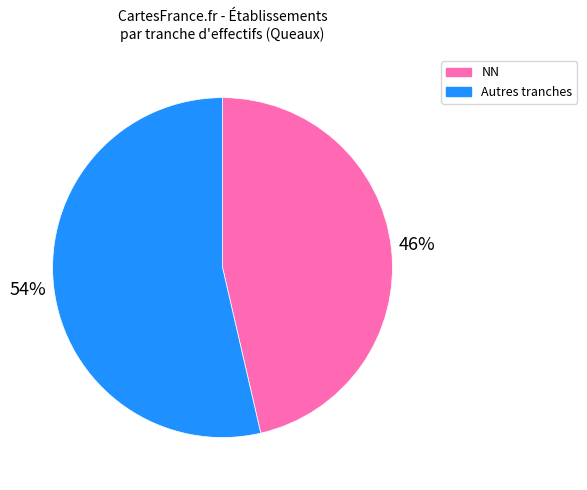

Which has a higher value, NN or Autres tranches?

Autres tranches